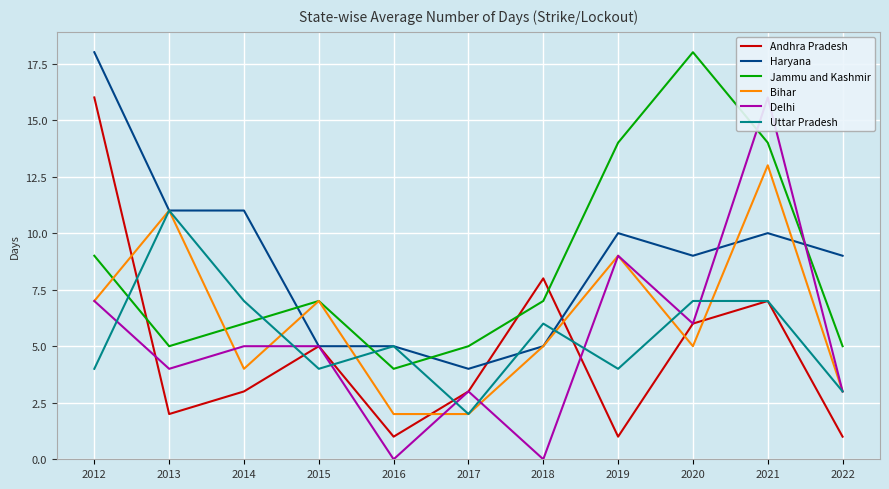

Where is the first local minimum for Delhi?

2013